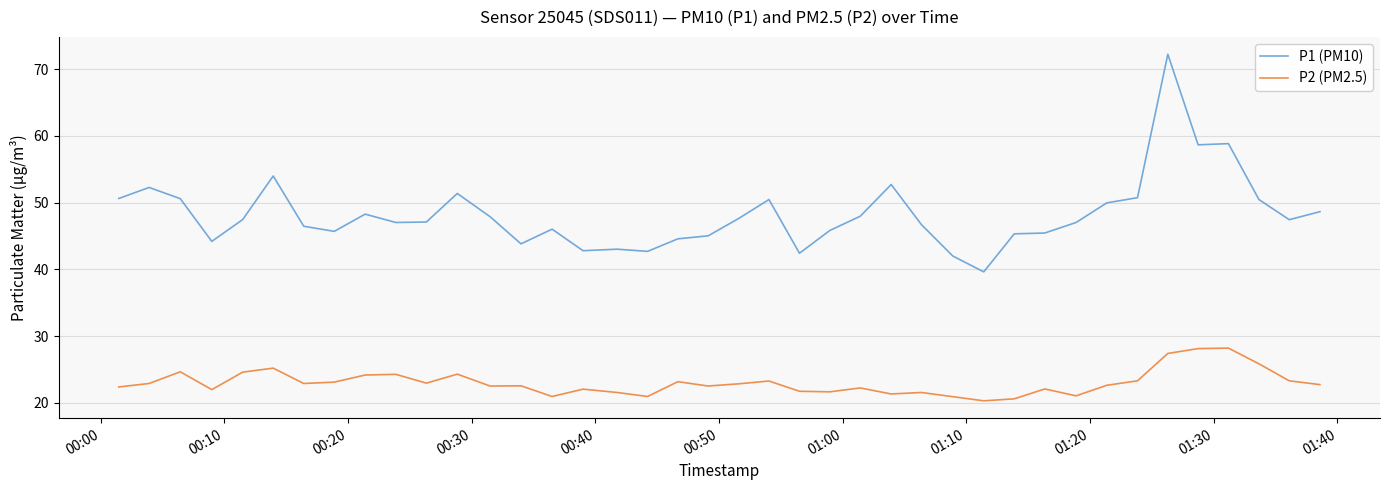

True or false: P1 (PM10) and P2 (PM2.5) intersect in this chart.

False